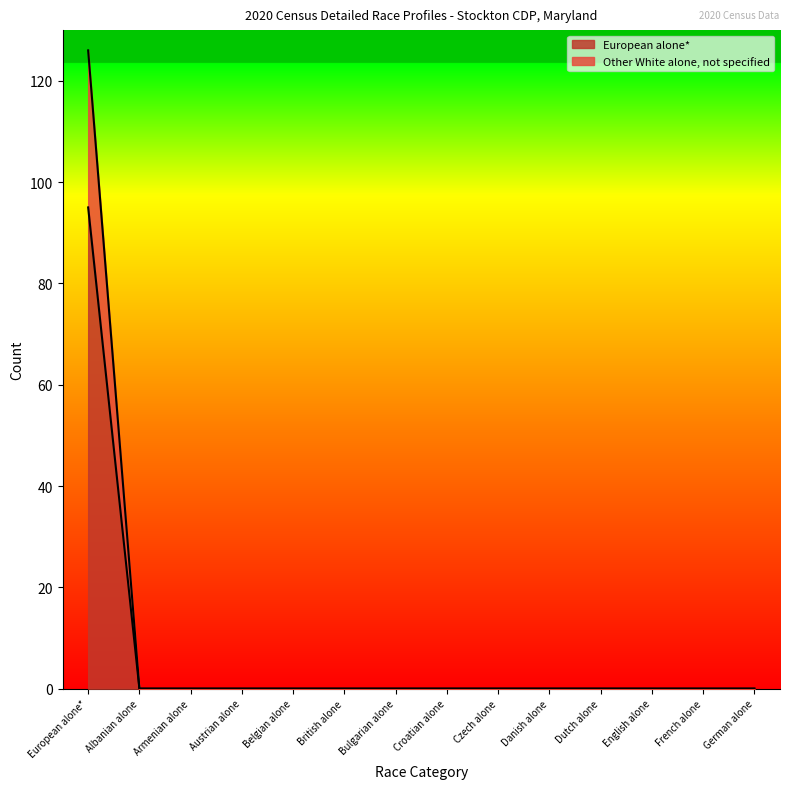

Reading right to left, what are all the values shown in this chart?

European alone*: German alone=0	French alone=0	English alone=0	Dutch alone=0	Danish alone=0	Czech alone=0	Croatian alone=0	Bulgarian alone=0	British alone=0	Belgian alone=0	Austrian alone=0	Armenian alone=0	Albanian alone=0	European alone*=95
Other White alone, not specified: German alone=0	French alone=0	English alone=0	Dutch alone=0	Danish alone=0	Czech alone=0	Croatian alone=0	Bulgarian alone=0	British alone=0	Belgian alone=0	Austrian alone=0	Armenian alone=0	Albanian alone=0	European alone*=126